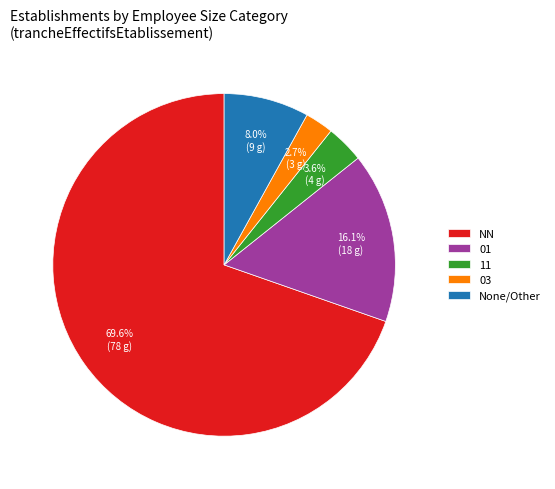

Rank the categories by value from lowest to highest.

03, 11, None/Other, 01, NN